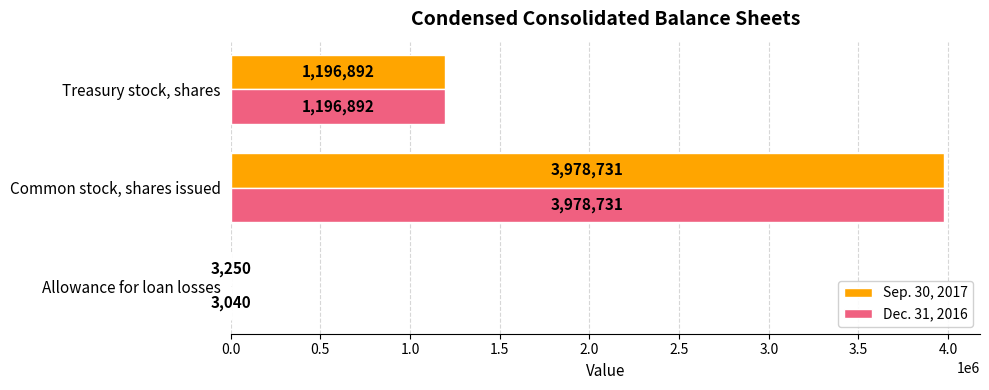

What is the highest value of the Sep. 30, 2017 series?

3978731